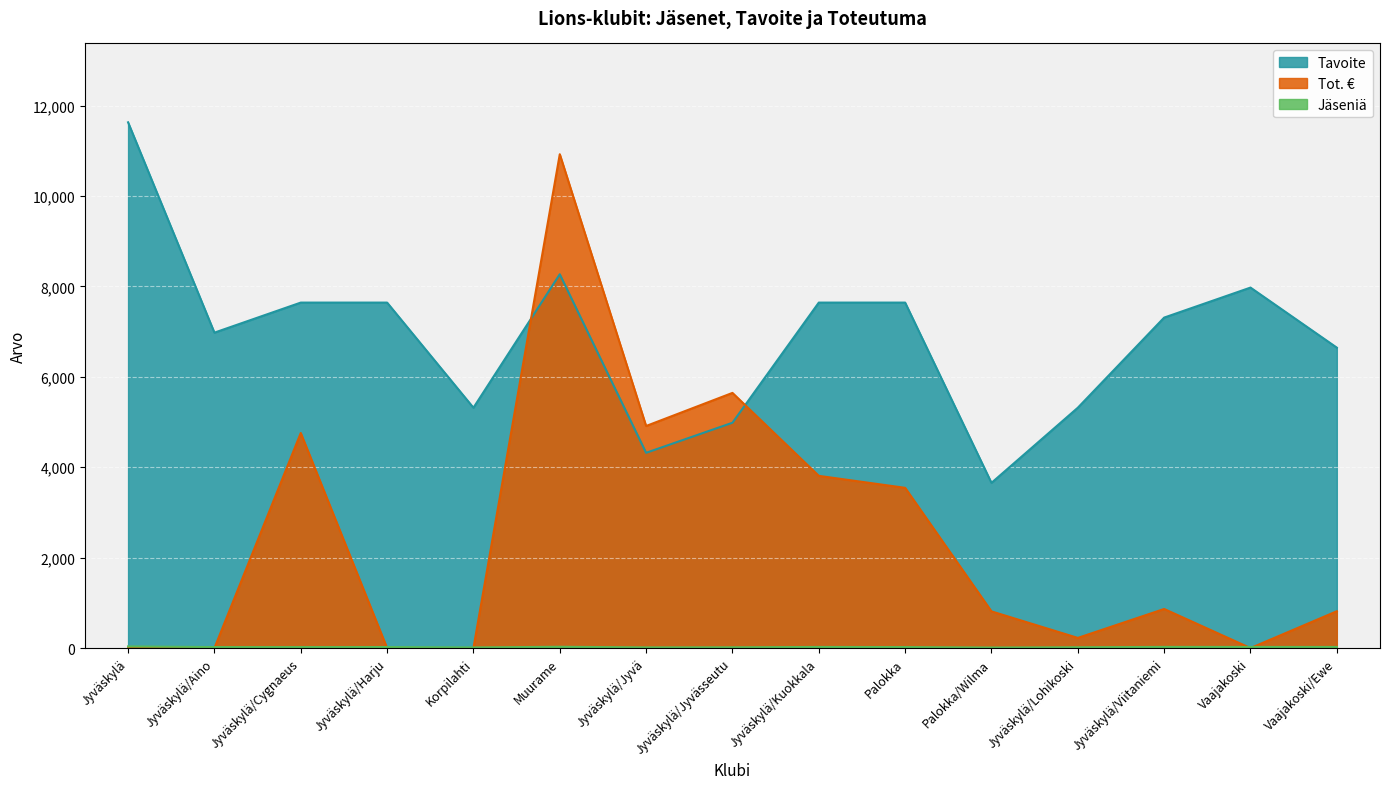

At which category does Tot. € reach its first local peak?

Jyväskylä/Cygnaeus